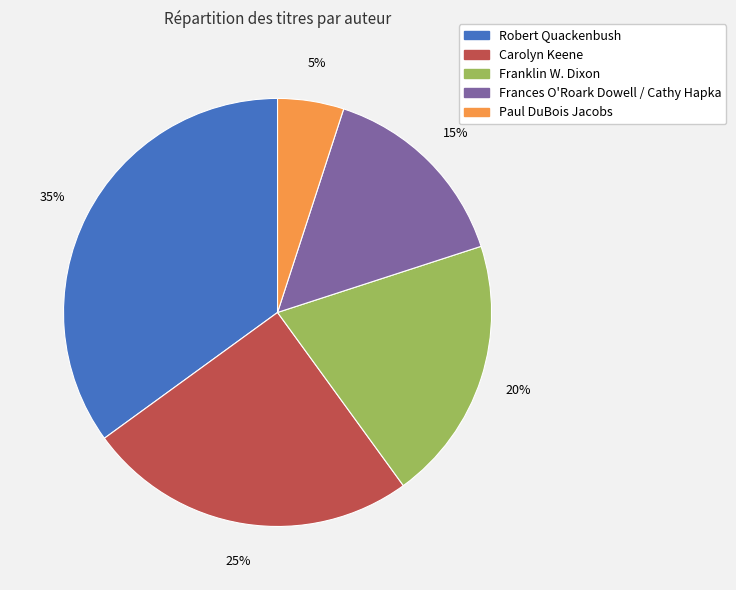

How many slices are in this pie chart?

5